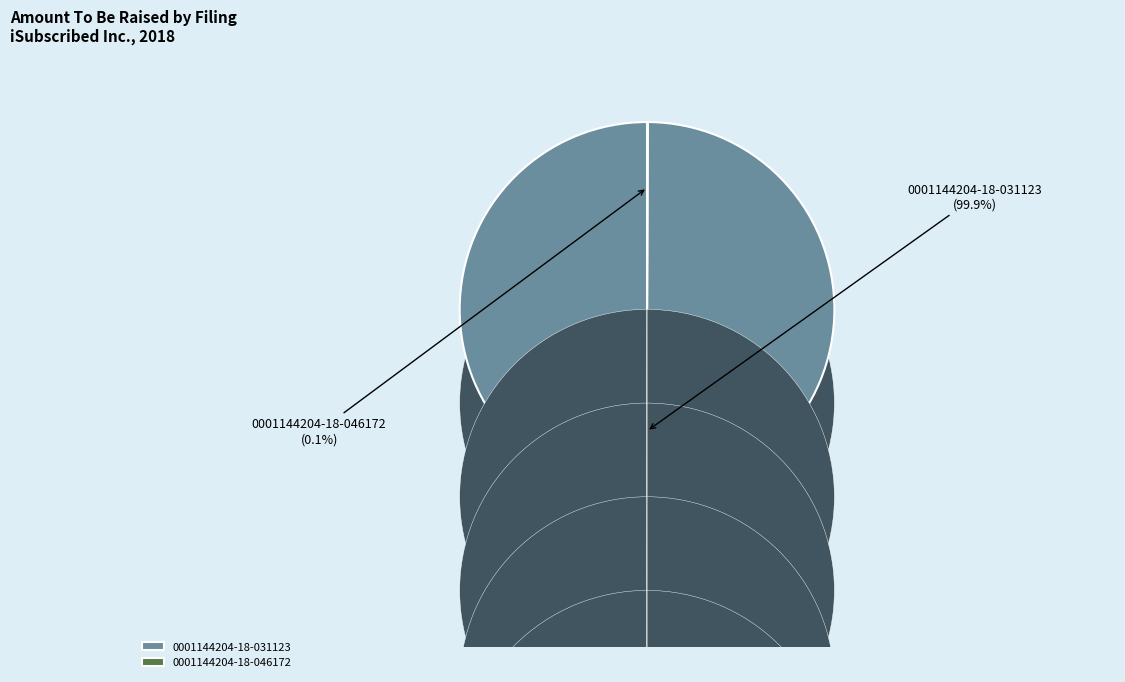

Is there any slice that represents more than half of the pie?

Yes